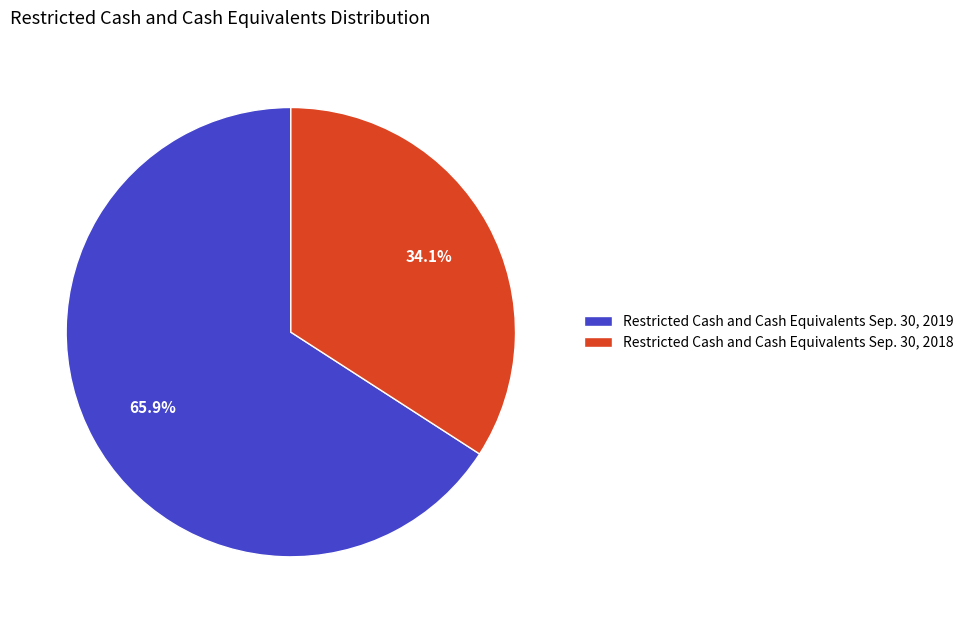

To the nearest percent, what portion does Restricted Cash and Cash Equivalents Sep. 30, 2018 represent?

34%